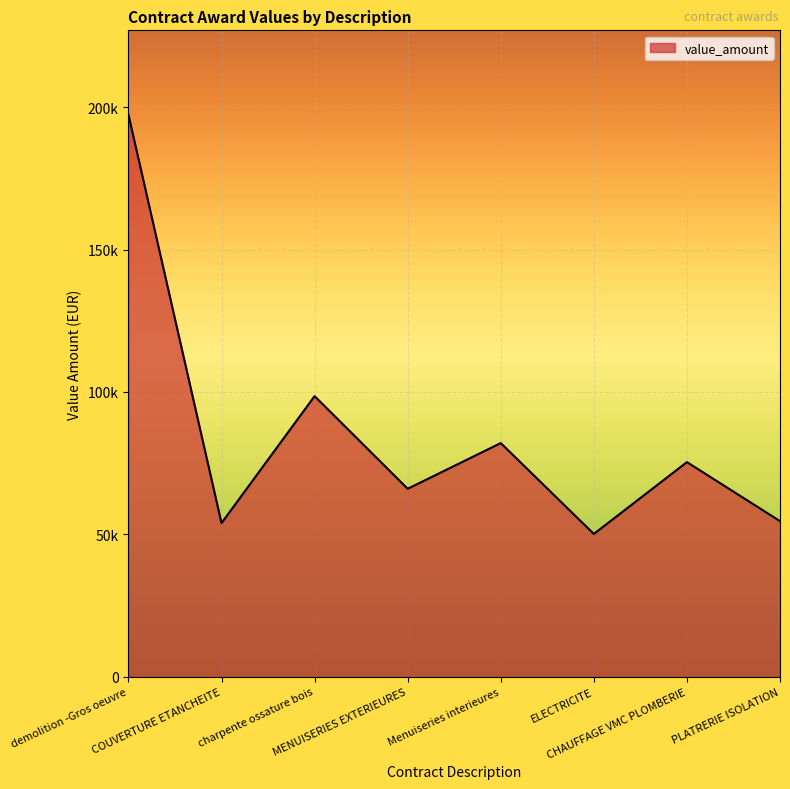

The chart shows a value of 98539.1 at charpente ossature bois. True or false?

True